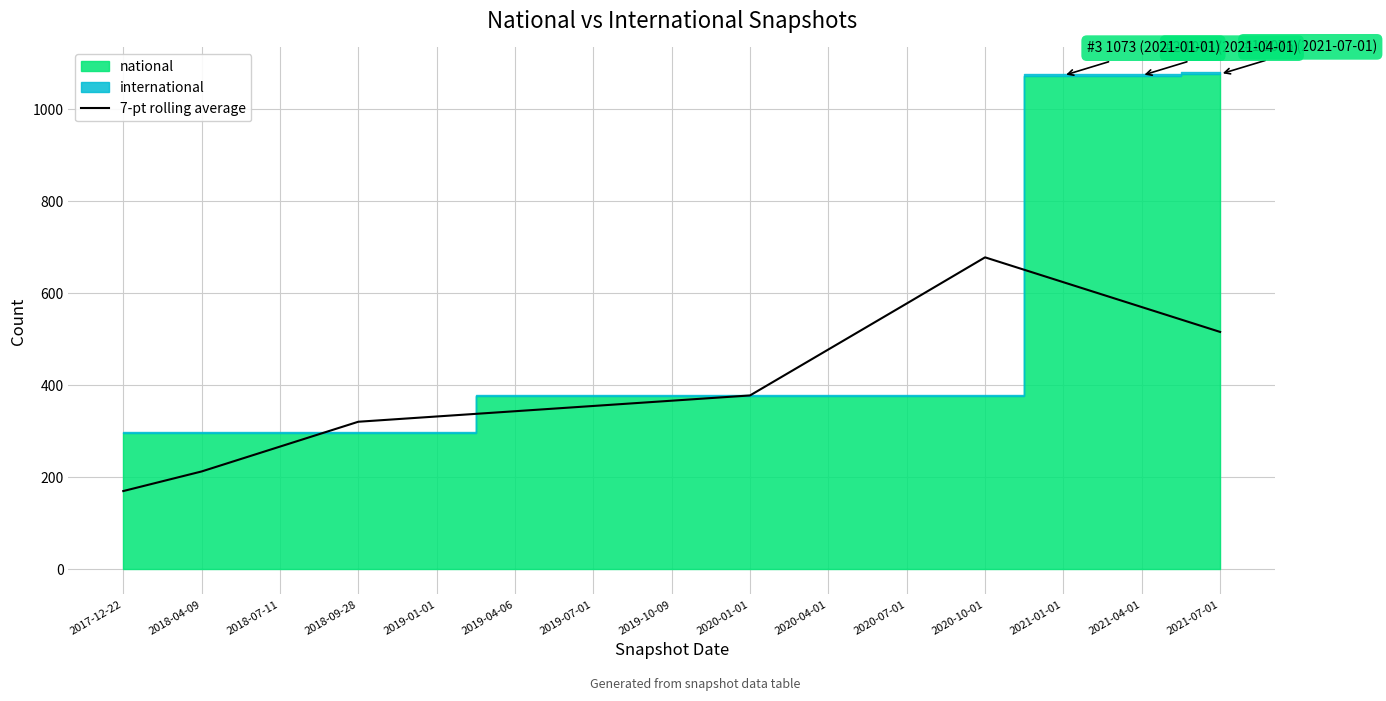

At which label does 7-pt rolling average reach its peak?

2020-10-01